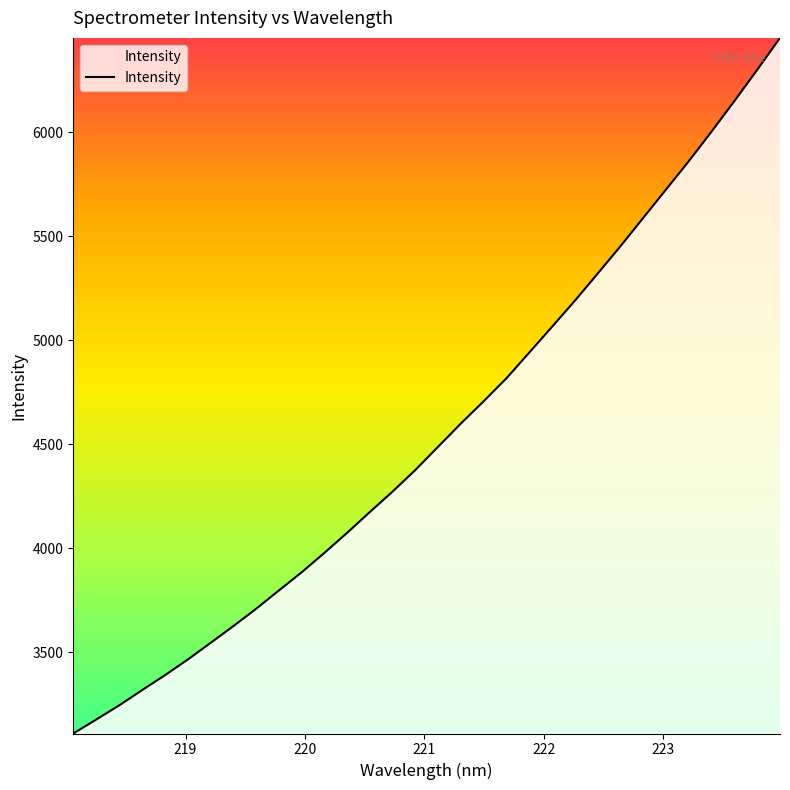

What is the sum of all values?

145776.7